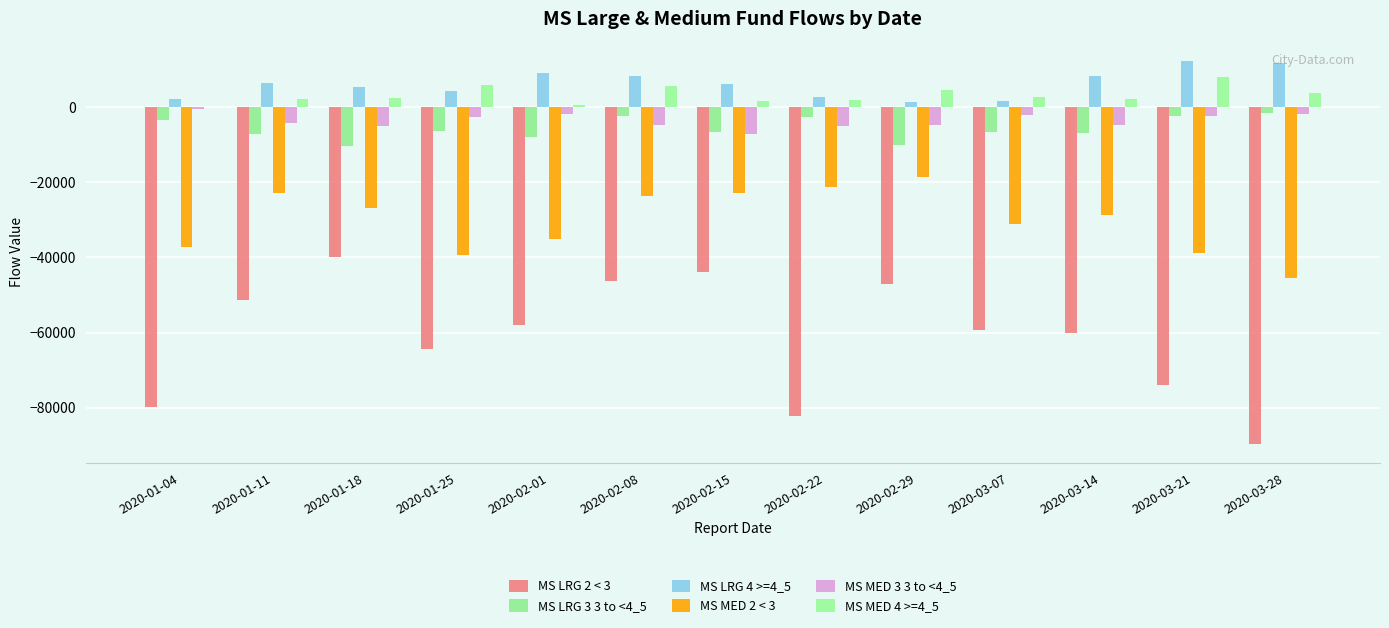

What is the maximum value for MS MED 4 >=4_5?

7976